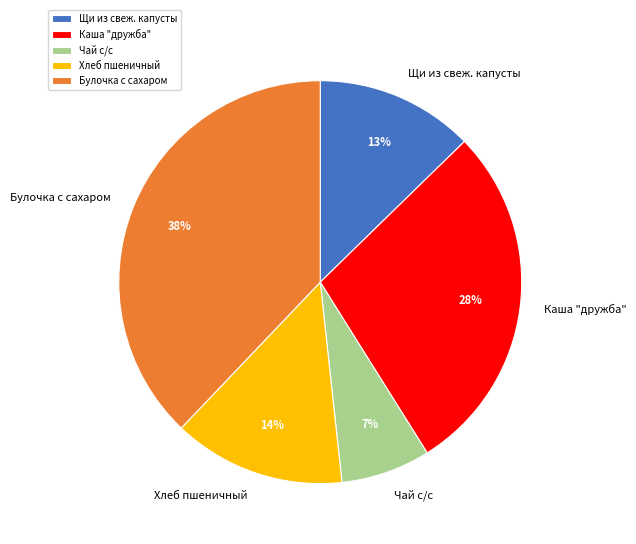

Does Чай с/с account for over 50% of the chart?

No